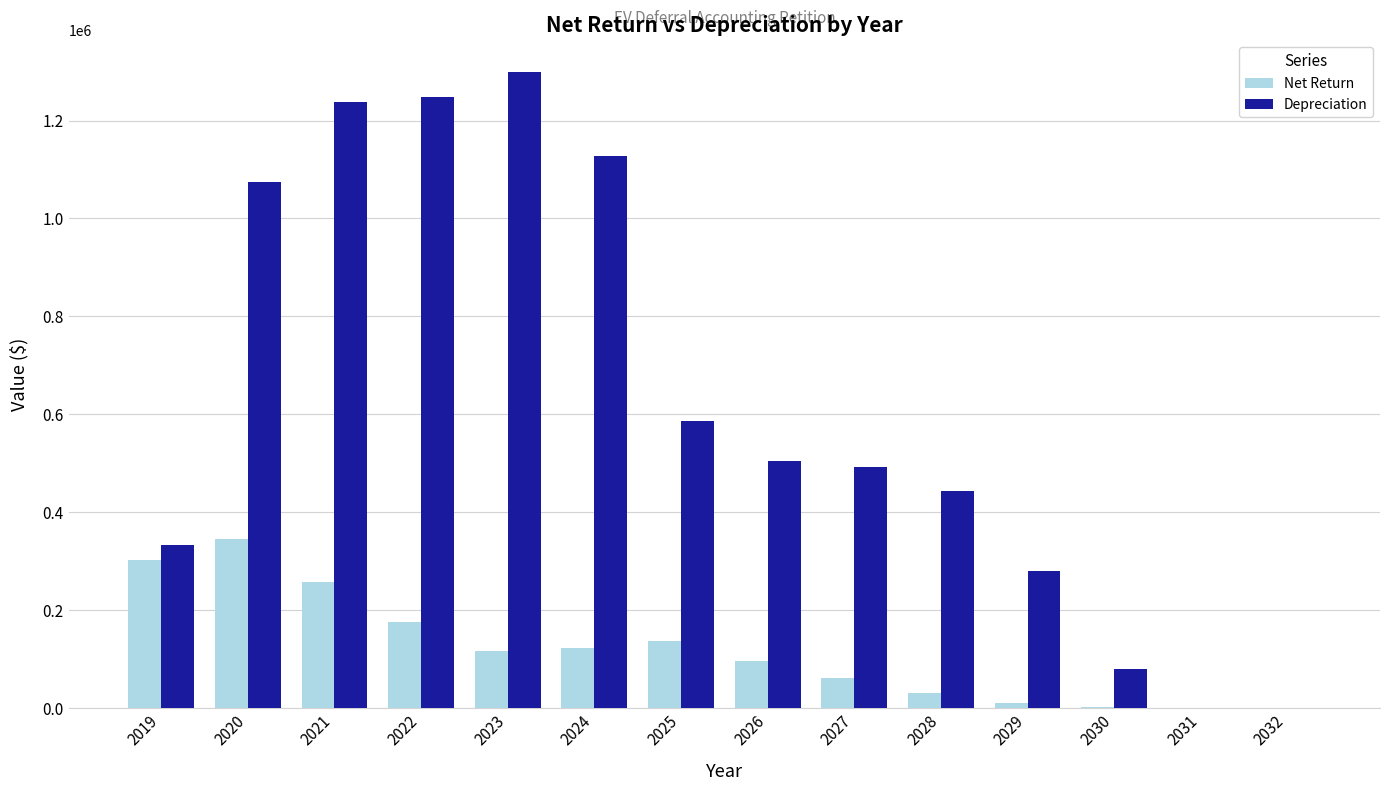

What is the sum of all Net Return values?

1662776.6